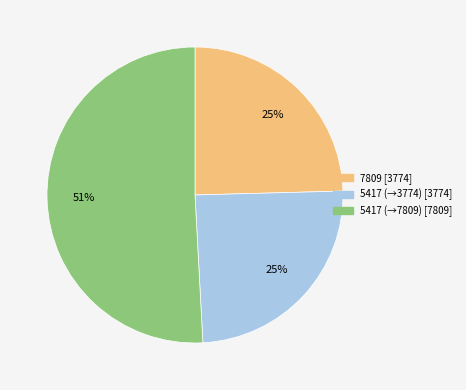

Is there a majority slice in this chart?

Yes